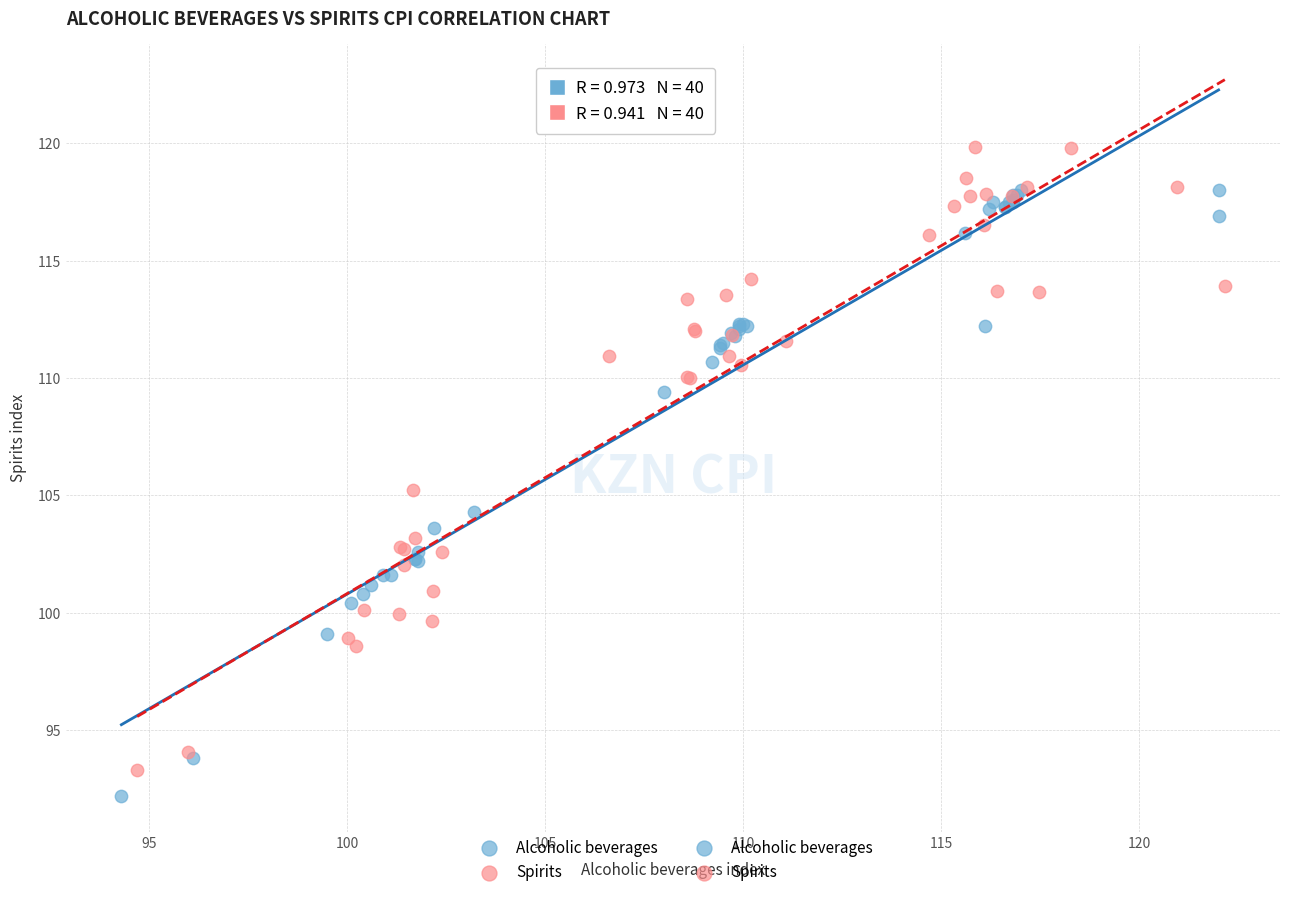

Which series reaches the maximum Y coordinate?

Spirits